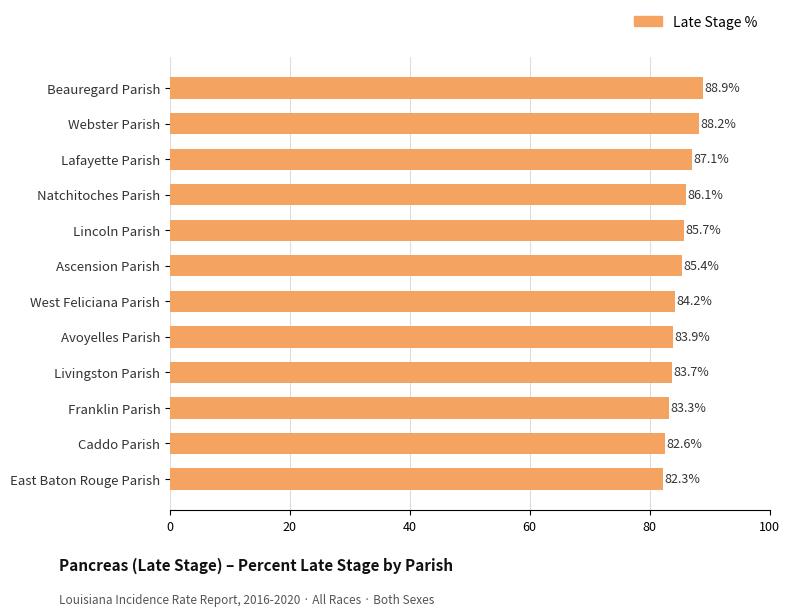

What is the ratio of the value at Lincoln Parish to the value at Franklin Parish?

1.0